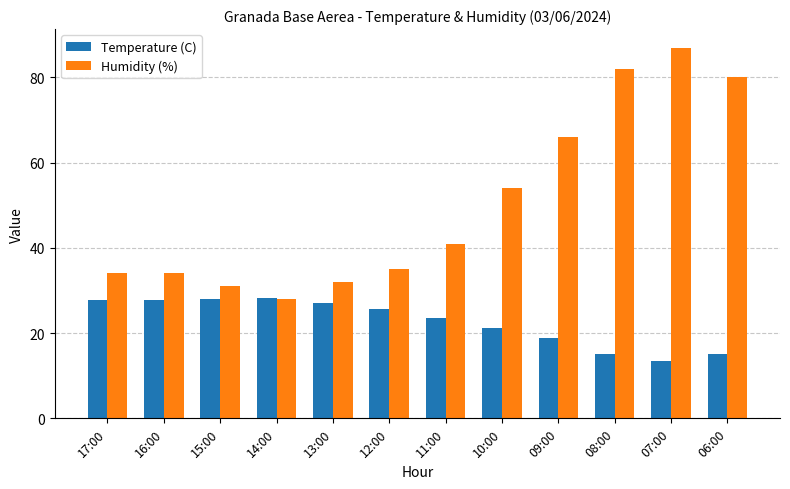

How many groups of bars are there?

12